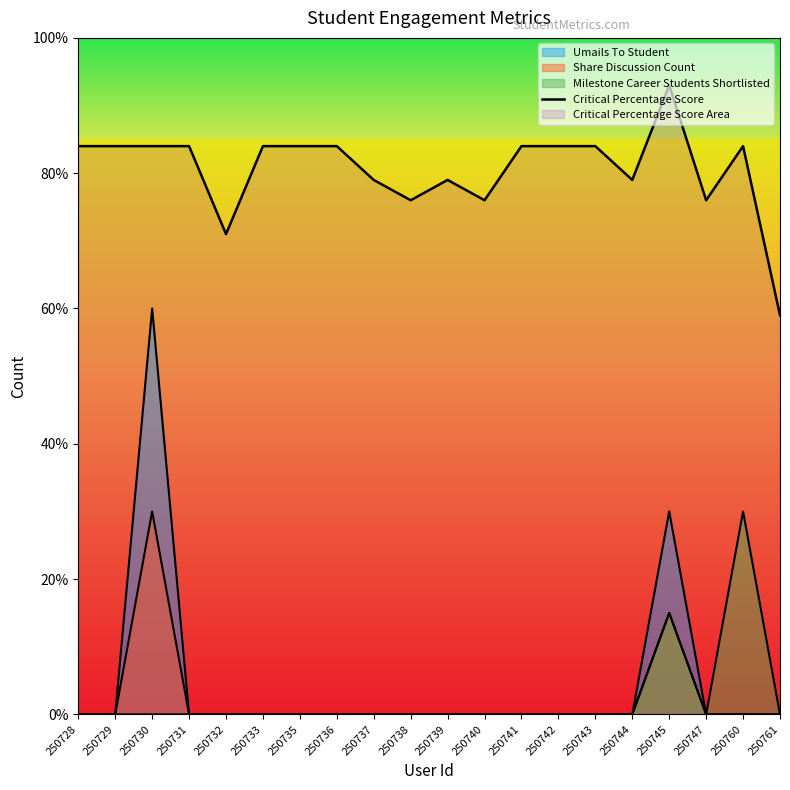

List the labels in order of value, smallest first.

250761, 250732, 250738, 250740, 250747, 250737, 250739, 250744, 250728, 250729, 250730, 250731, 250733, 250735, 250736, 250741, 250742, 250743, 250760, 250745